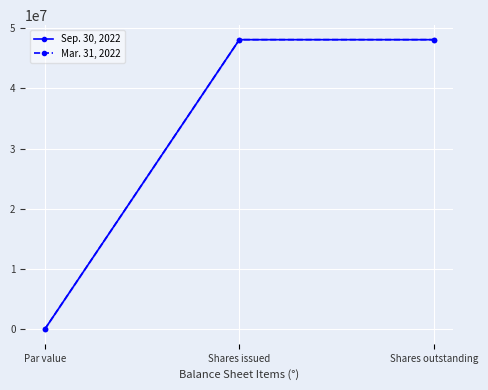

Is the value of Sep. 30, 2022 at Par value greater than the value of Mar. 31, 2022 at Shares issued?

No